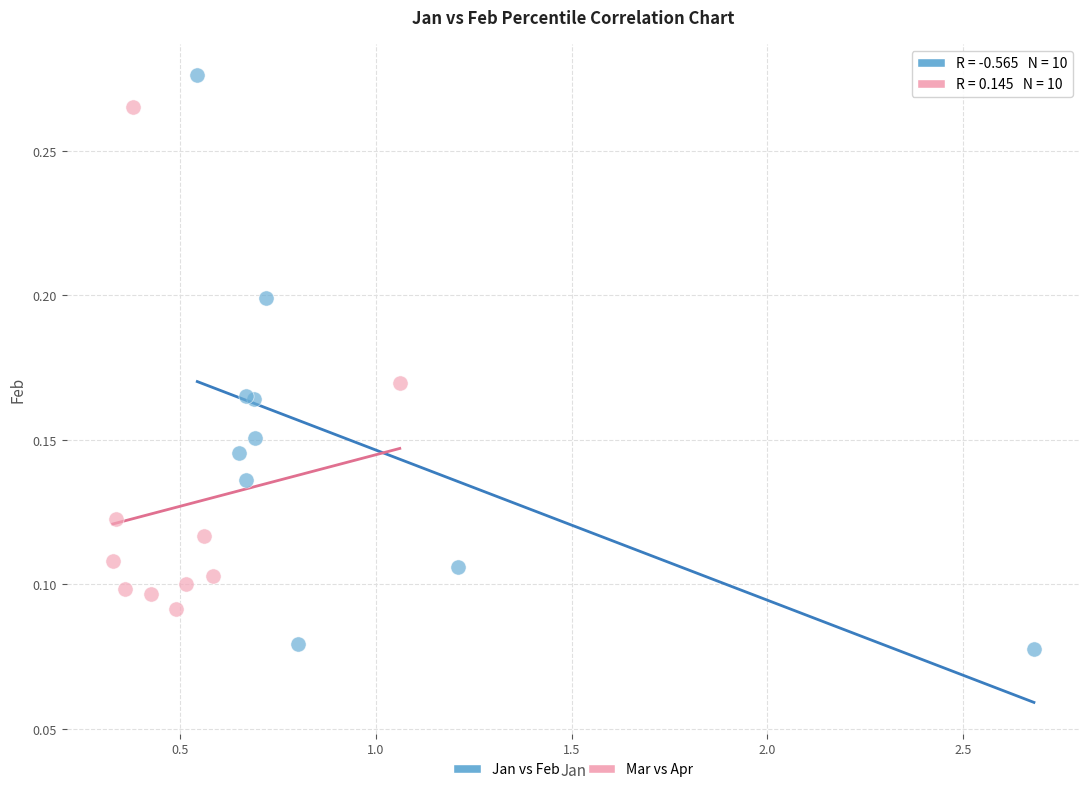

What are all the series names shown in the legend?

Jan vs Feb, Mar vs Apr